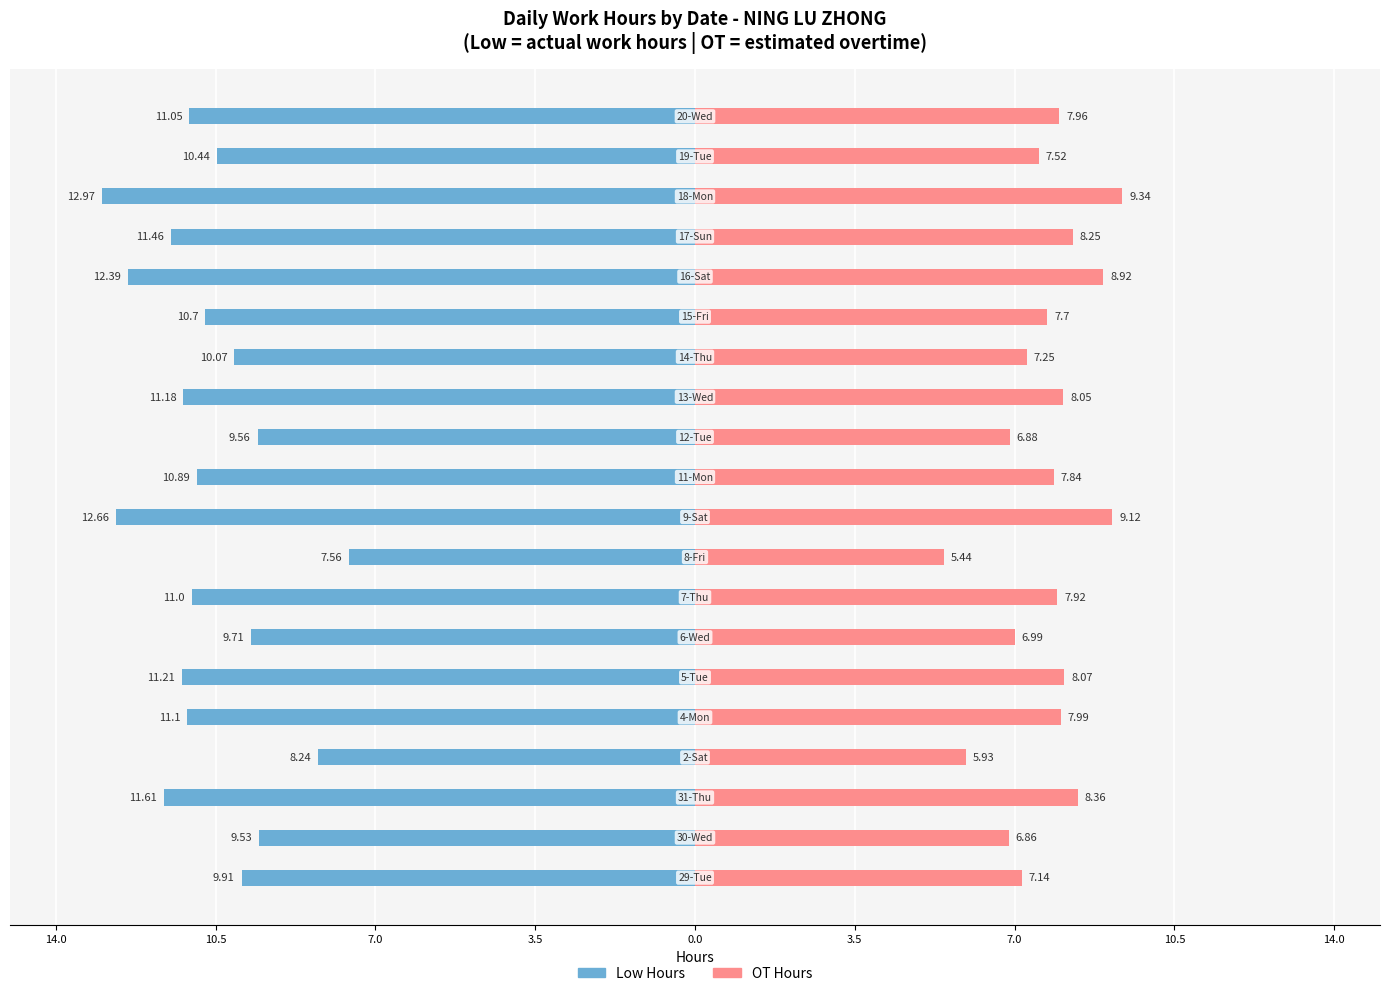

Reading right to left, what are all the values shown in this chart?

Low Hours: -11.1	-10.4	-13.0	-11.5	-12.4	-10.7	-10.1	-11.2	-9.6	-10.9	-12.7	-7.6	-11.0	-9.7	-11.2	-11.1	-8.2	-11.6	-9.5	-9.9
OT Hours: 8.0	7.5	9.3	8.2	8.9	7.7	7.2	8.1	6.9	7.8	9.1	5.4	7.9	7.0	8.1	8.0	5.9	8.4	6.9	7.1